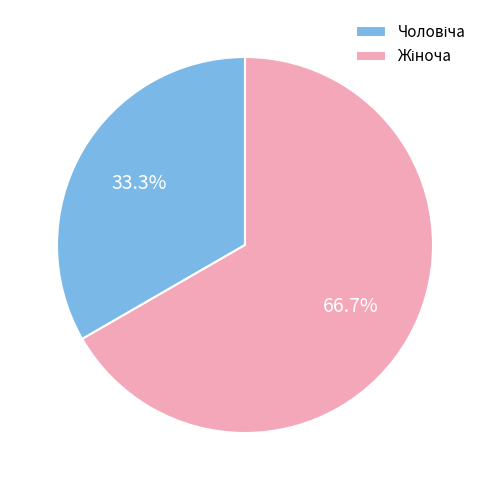

Is there any slice that represents more than half of the pie?

Yes